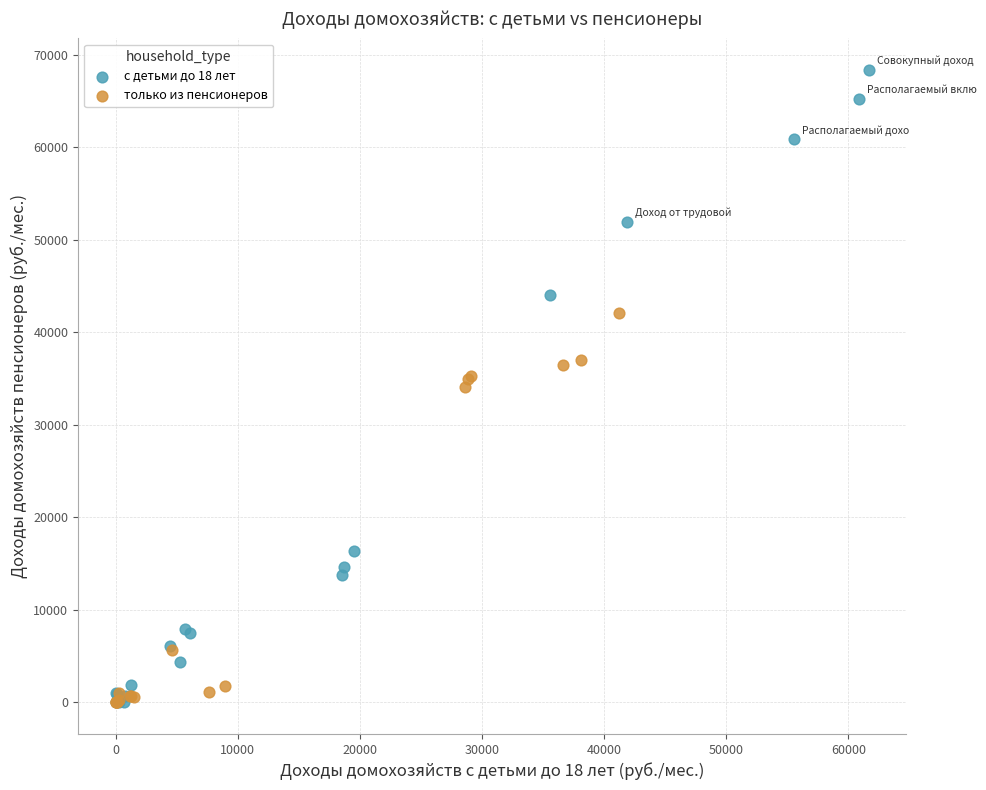

Which series has the widest spread of Y values?

с детьми до 18 лет